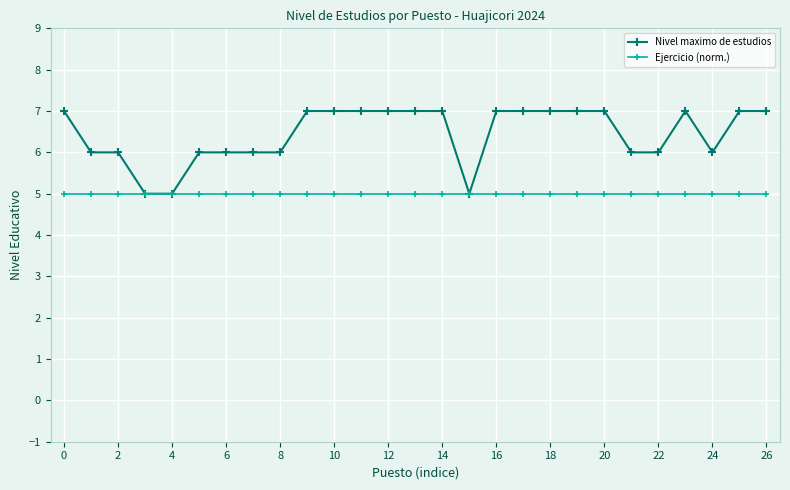

Which series has the largest total across all categories?

Nivel maximo de estudios